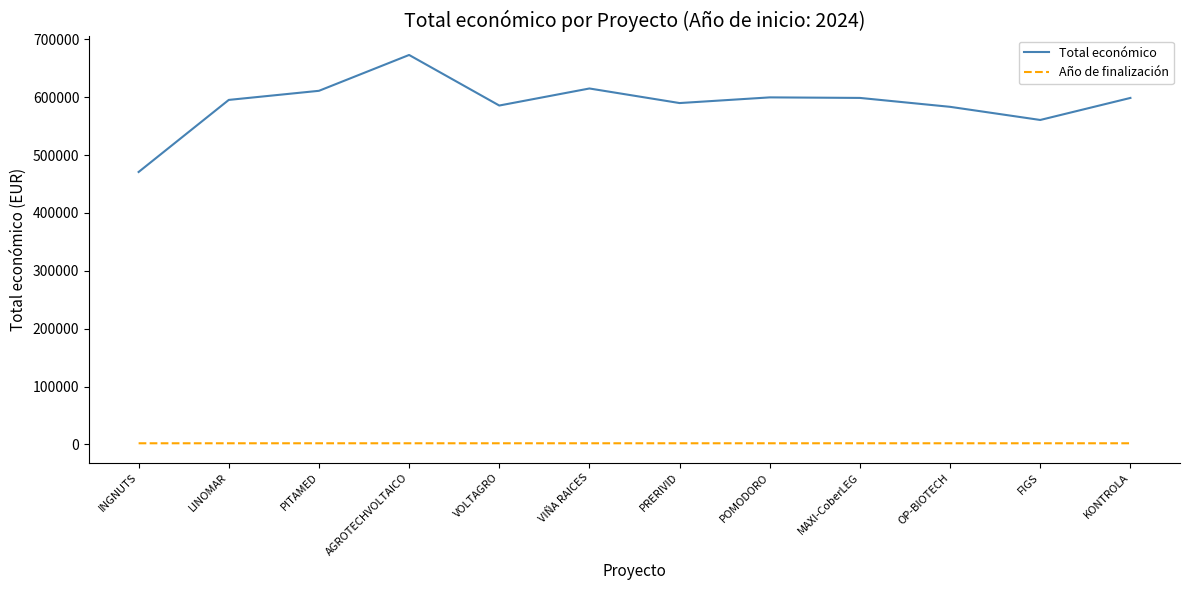

Which series has the largest total across all categories?

Total económico